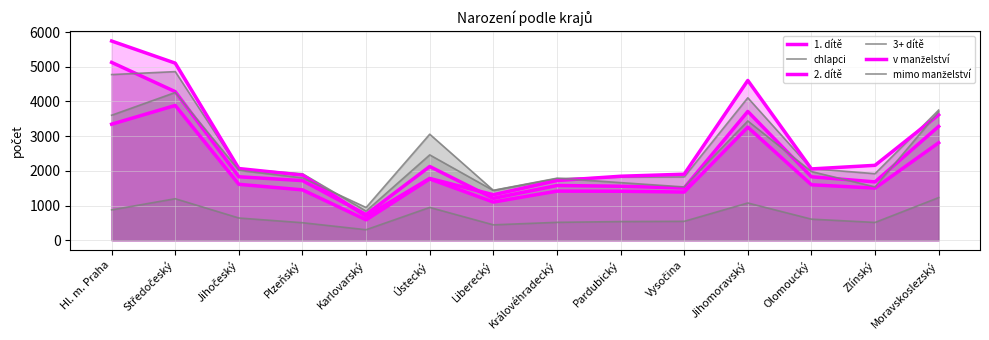

Reading right to left, extract all data points from this chart.

1. dítě: 3281	1681	1829	3712	1505	1556	1577	1207	2125	741	1718	1829	4283	5127
chlapci: 3752	1918	2063	4106	1825	1819	1776	1433	2460	839	1917	2051	4861	4776
2. dítě: 2809	1502	1598	3259	1389	1411	1415	1099	1767	587	1451	1611	3885	3345
3+ dítě: 1228	512	607	1073	544	537	515	443	945	302	504	640	1196	874
v manželství: 3615	2159	2055	4606	1903	1844	1720	1311	1781	688	1876	2066	5105	5743
mimo manželství: 3703	1536	1979	3438	1535	1660	1787	1438	3056	942	1797	2014	4259	3603